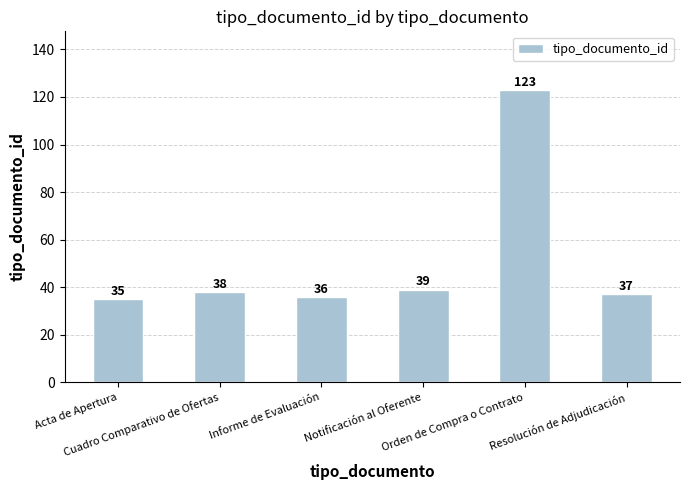

At which category does the chart reach its minimum across all series?

Acta de Apertura